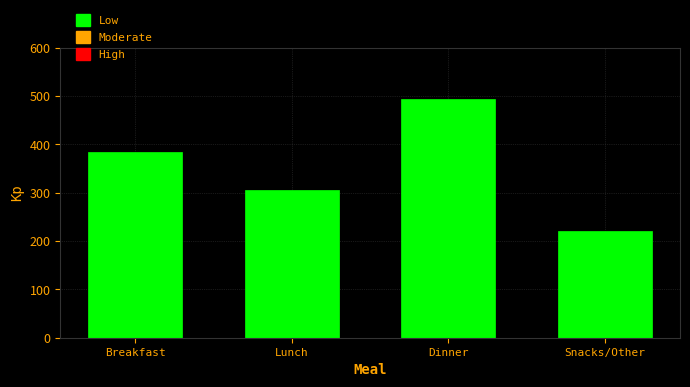

Reading left to right, list all the values displayed in this chart.

385	305	494	220